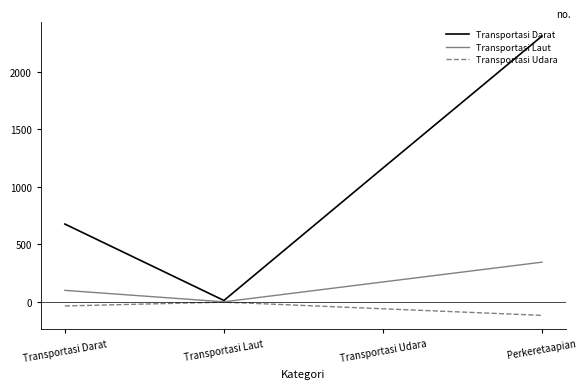

Which series changed the most between Transportasi Laut and Transportasi Udara?

Transportasi Darat